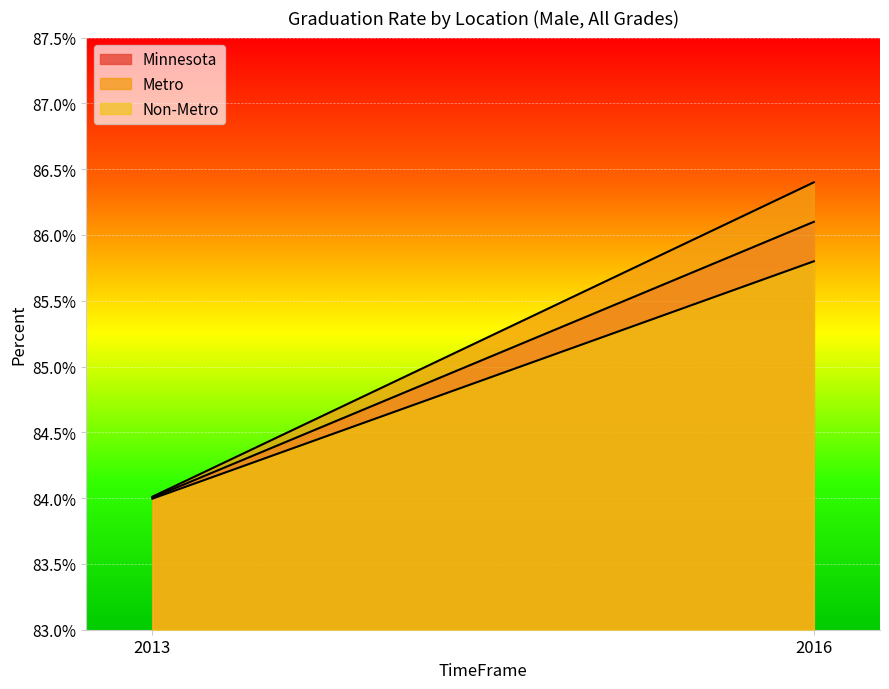

At 2013, list the series in order from largest to smallest.

Metro, Minnesota, Non-Metro